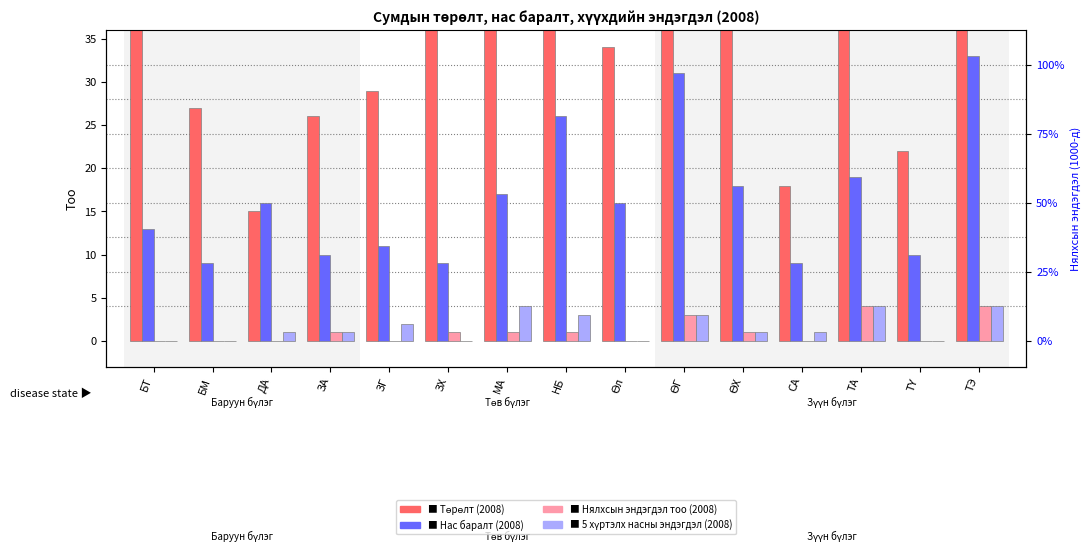

Is the value of Төрөлт (2008) at ЗХ greater than the value of Нялхсын эндэгдэл тоо (2008) at ТЭ?

Yes